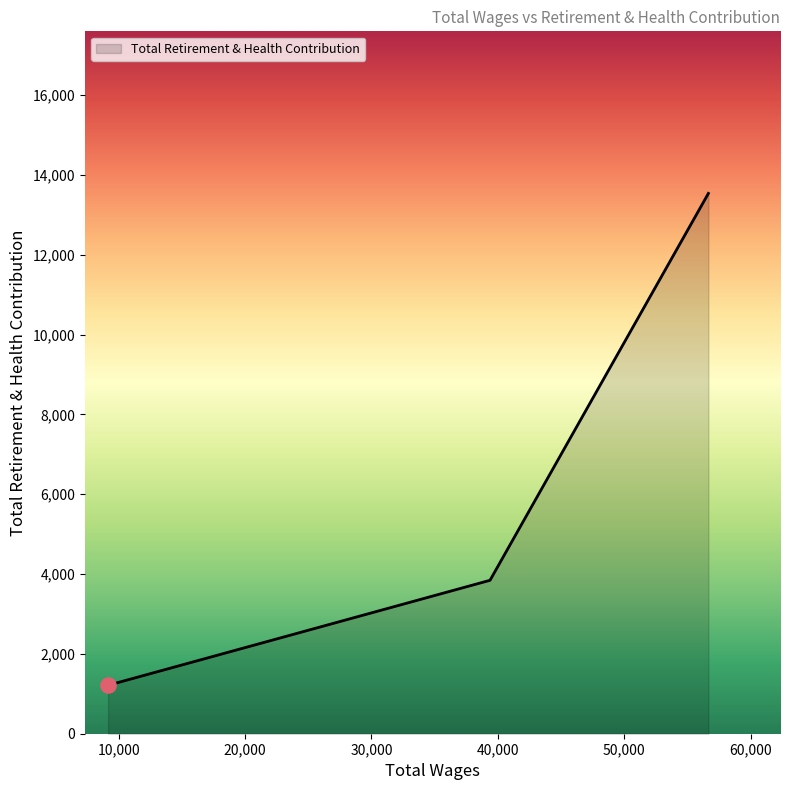

What is the minimum value shown in the chart?

1214